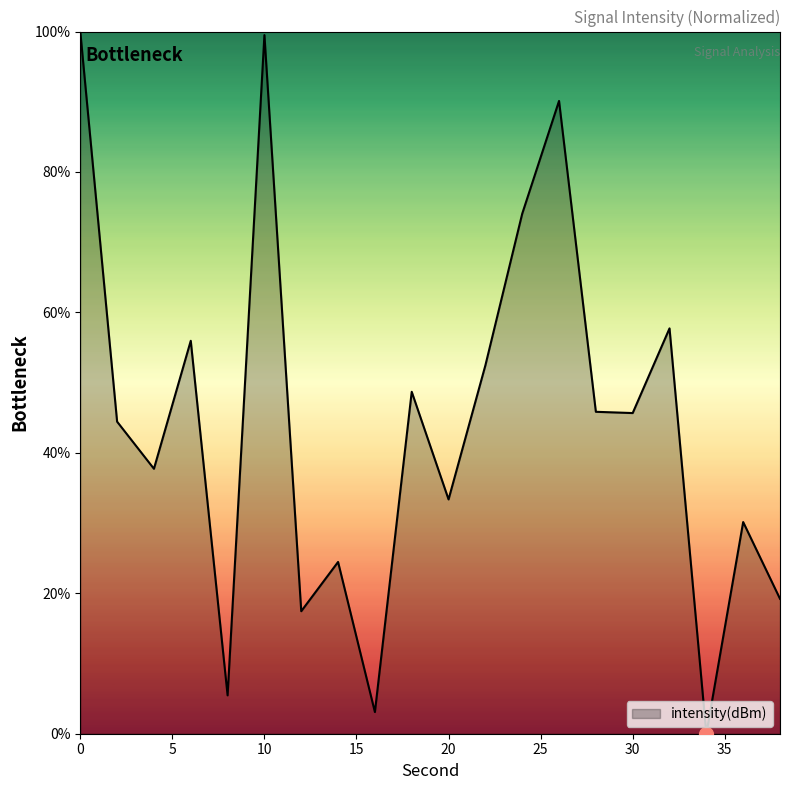

What is the maximum value shown in the chart?

100.0